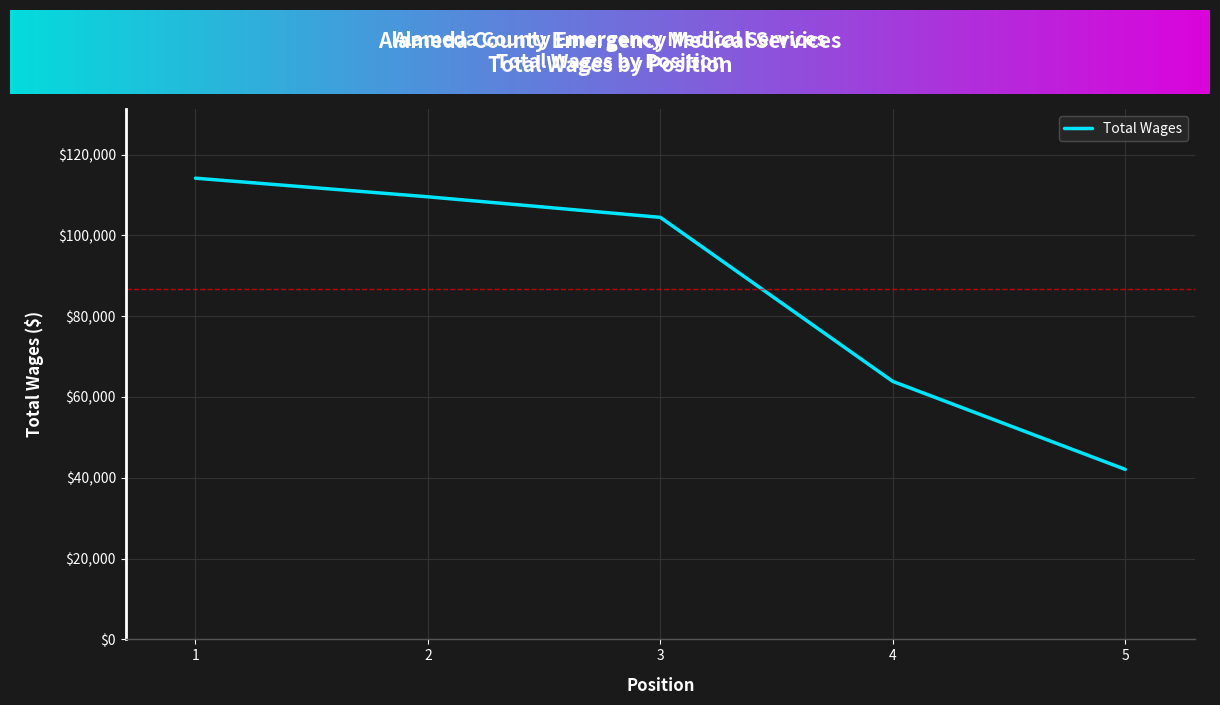

Where does the data first go above 104459?

1